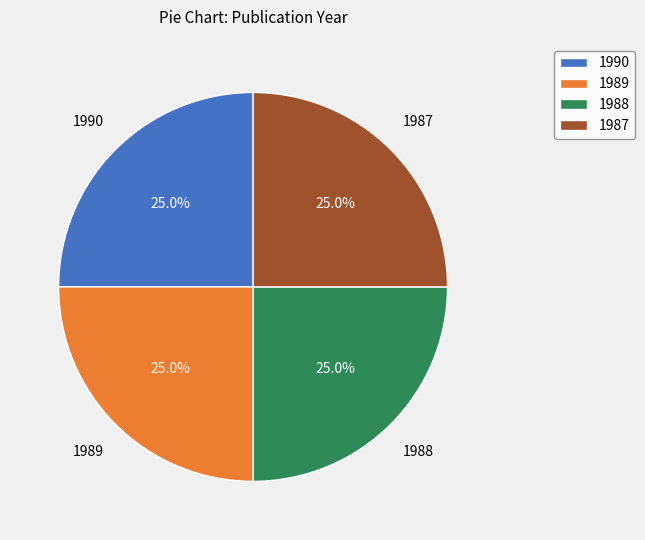

How many slices are in this pie chart?

4